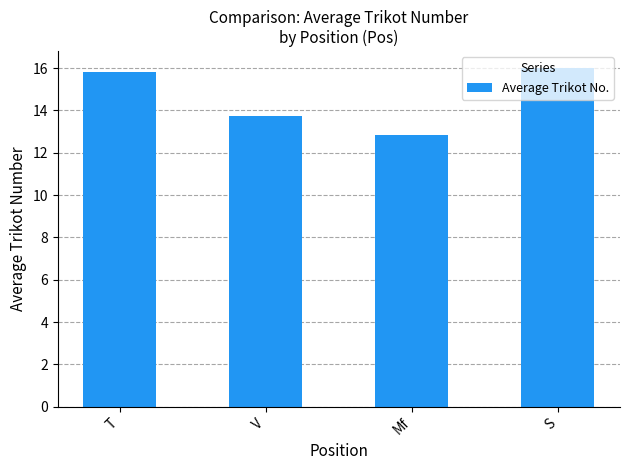

Rank the categories by value from lowest to highest.

Mf, V, T, S